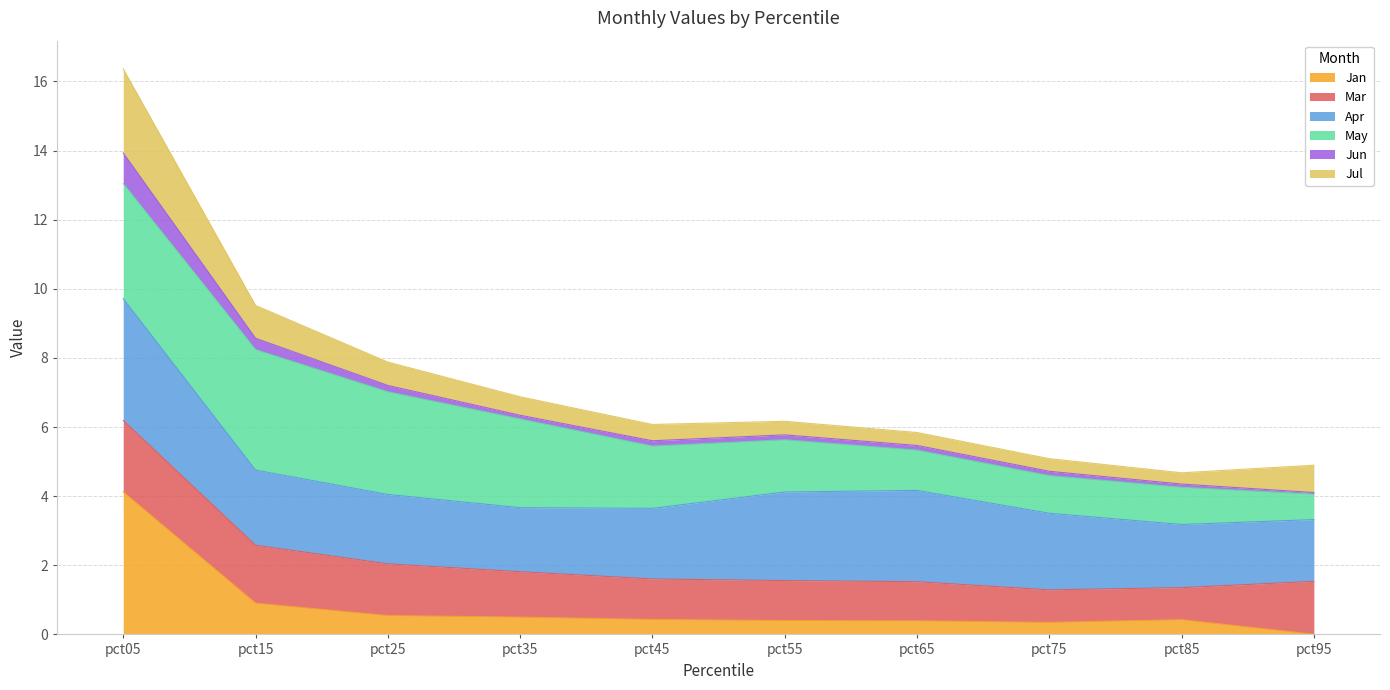

At which label does Jan reach its minimum?

pct95